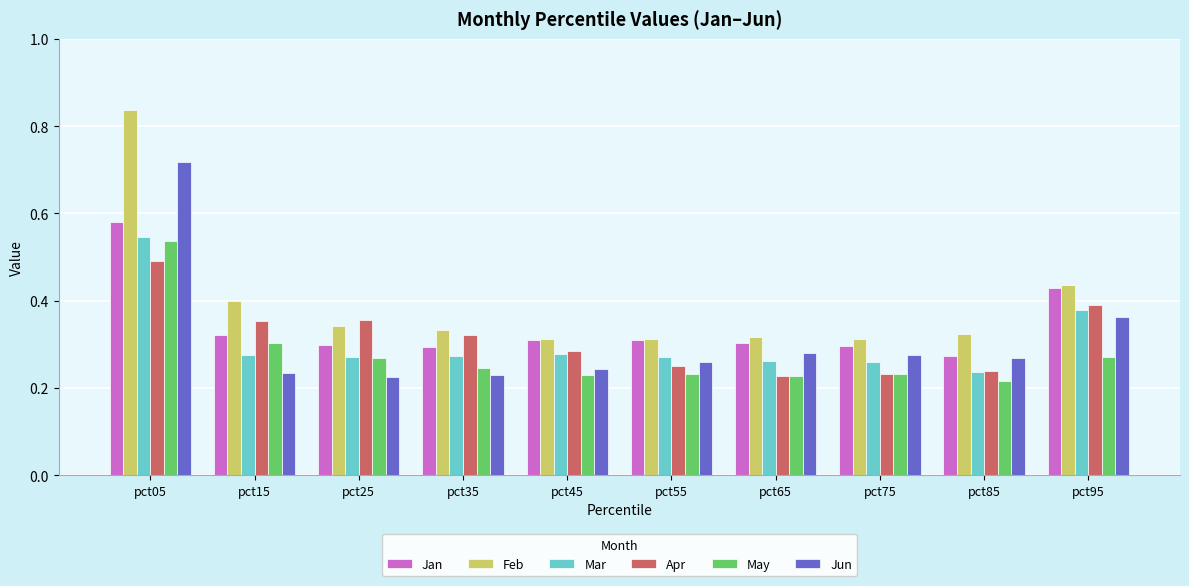

Which series changed the most between pct05 and pct35?

Feb